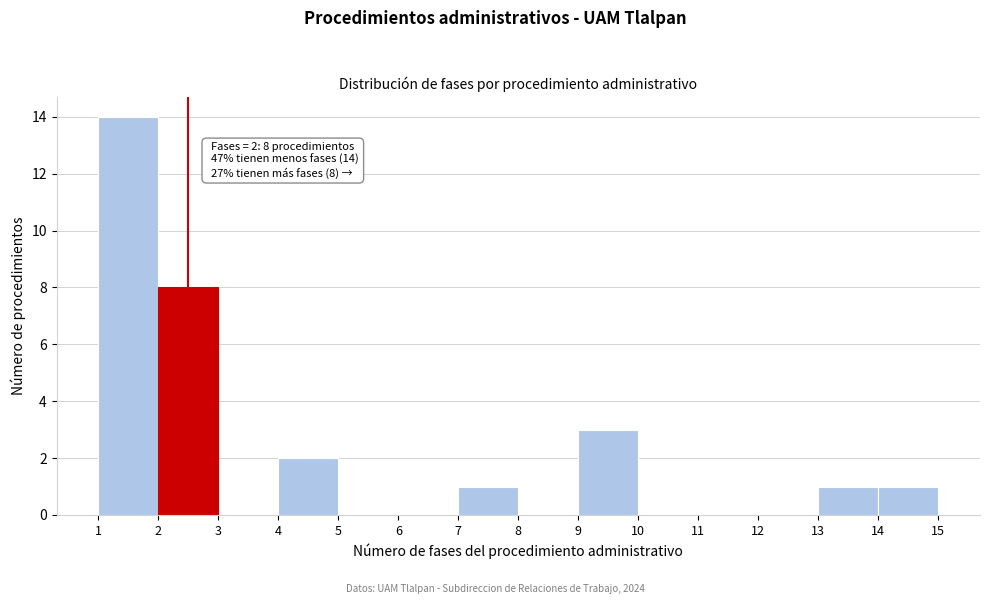

Over which range of the x-axis is the bar tallest?

1 to 2